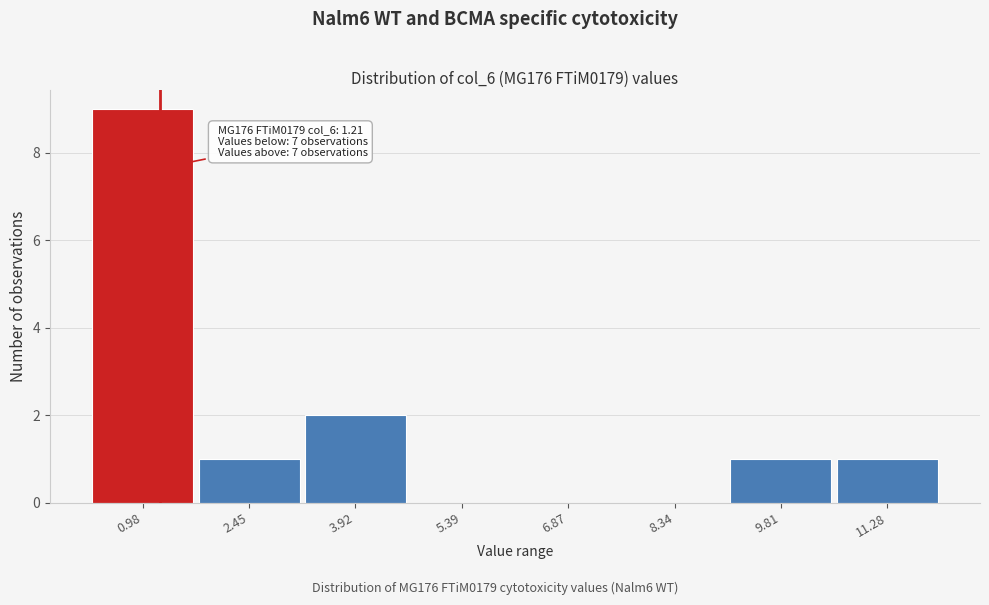

Which range on the x-axis has the tallest bar?

0.2 to 1.8